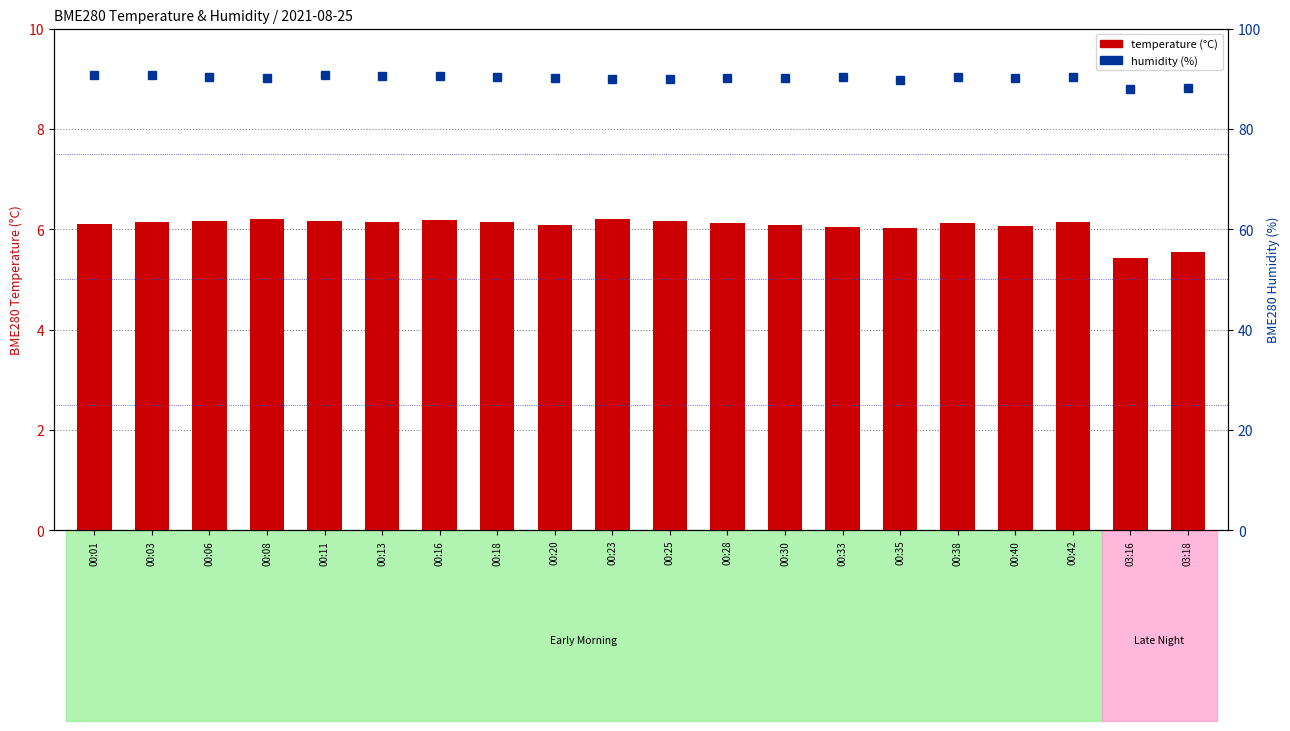

Reading right to left, transcribe all the data shown in this chart.

temperature: 5.5	5.4	6.2	6.1	6.1	6.0	6.0	6.1	6.1	6.2	6.2	6.1	6.1	6.2	6.1	6.2	6.2	6.2	6.2	6.1
humidity: 88.2	88.0	90.3	90.1	90.5	89.8	90.4	90.1	90.1	90.1	90.0	90.1	90.3	90.6	90.7	90.8	90.1	90.3	90.8	90.8